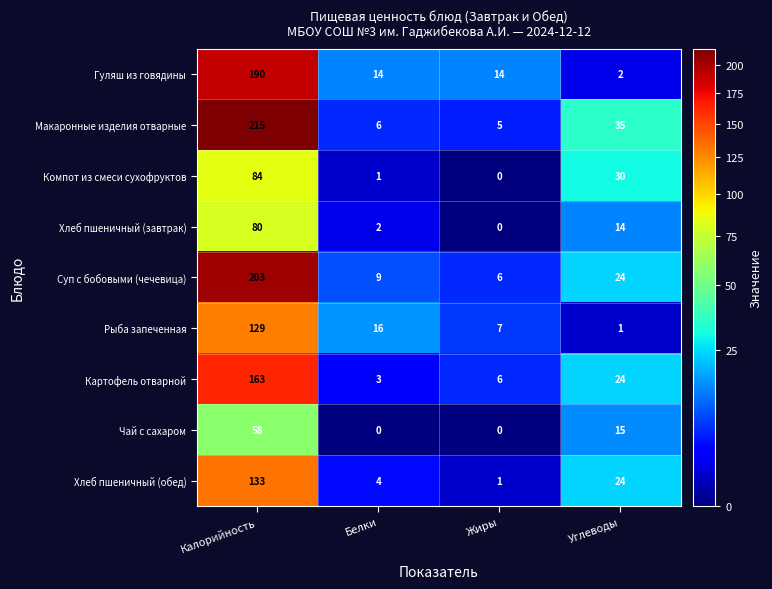

How many series are shown in this chart?

9